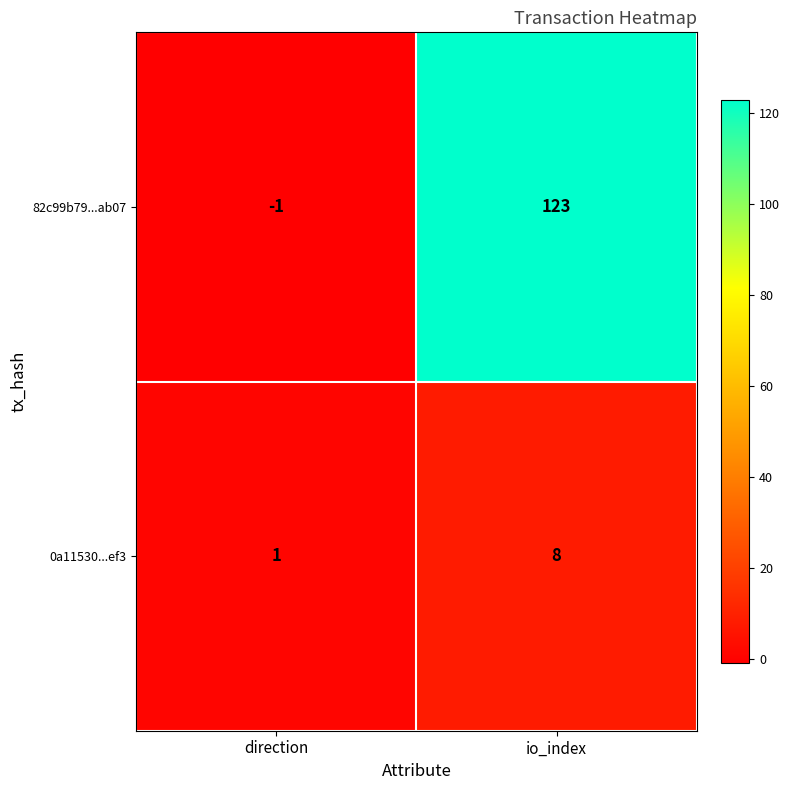

Between direction and io_index, which series saw the biggest shift?

82c99b79...ab07